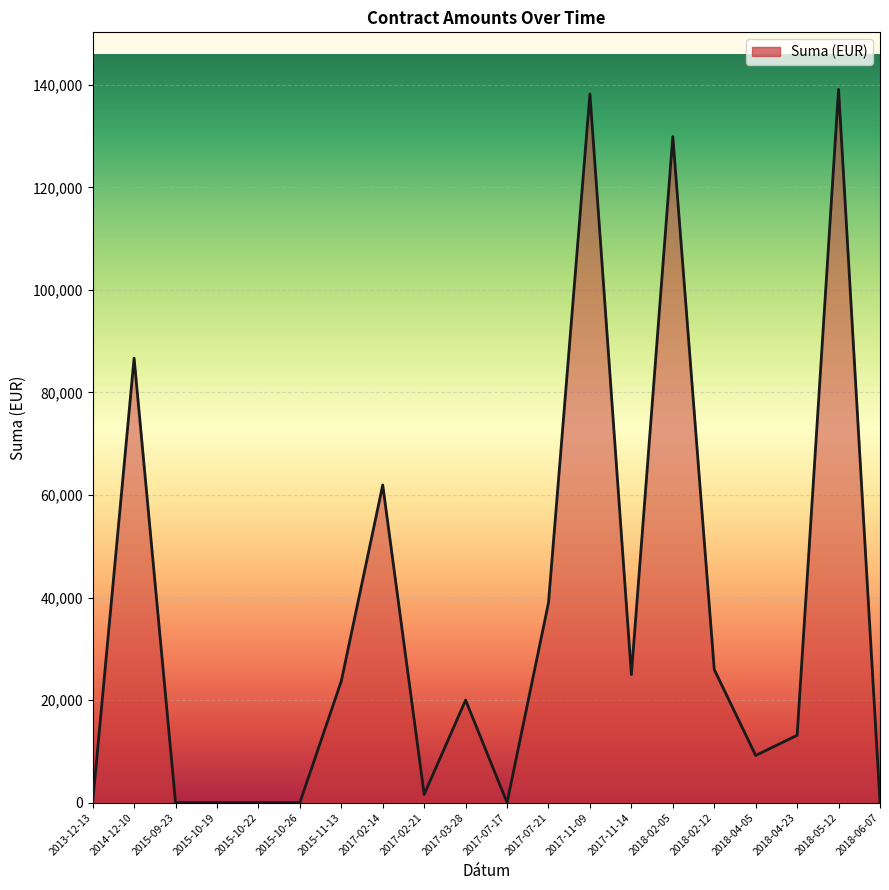

Approximately how many times larger is the value at 2017-02-14 compared to 2018-05-12?

0.4